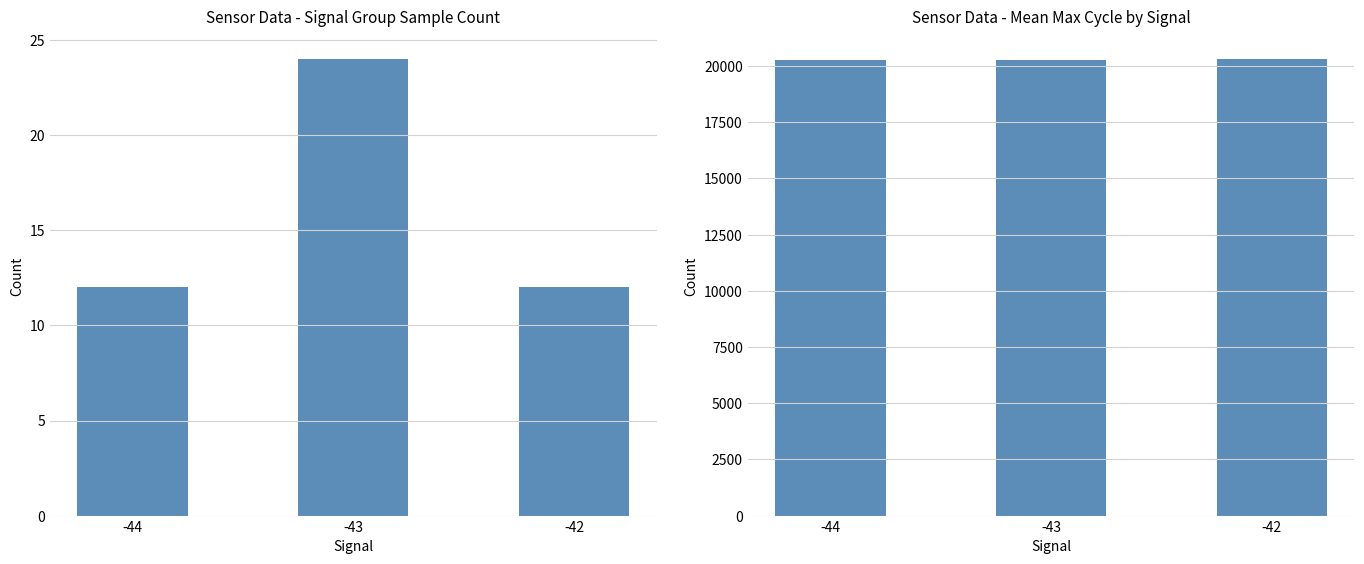

What is the difference between the highest and lowest values at -44?

20242